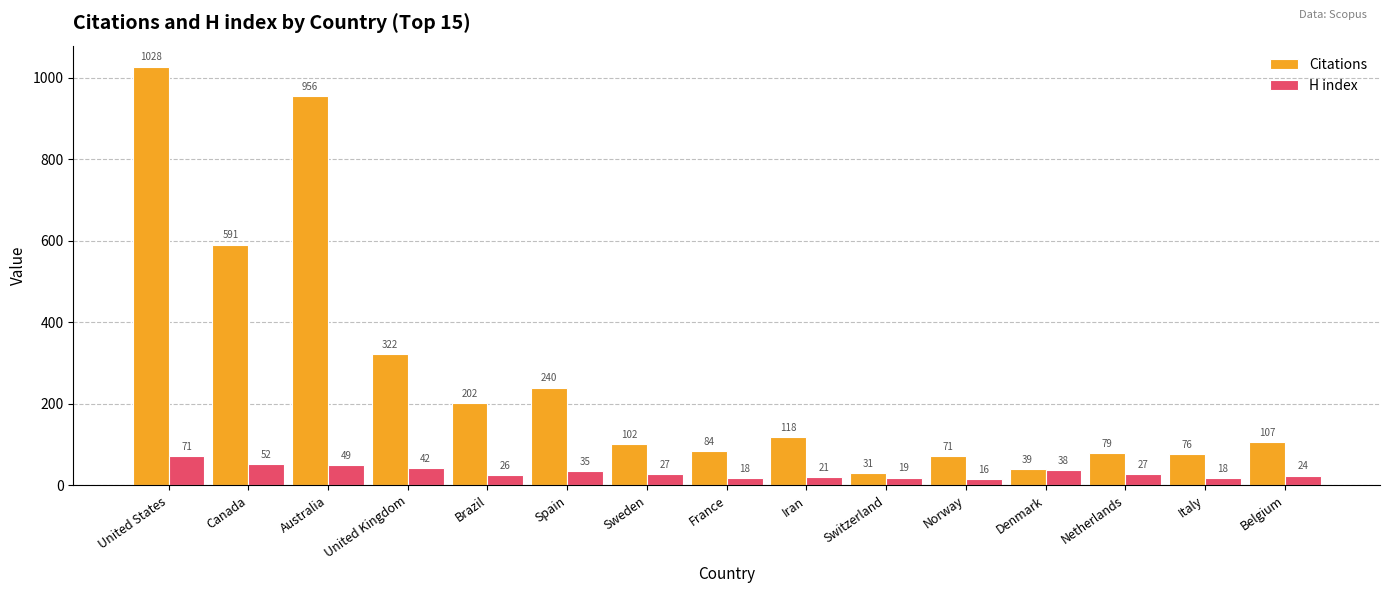

At how many categories does at least one series exceed 239?

5